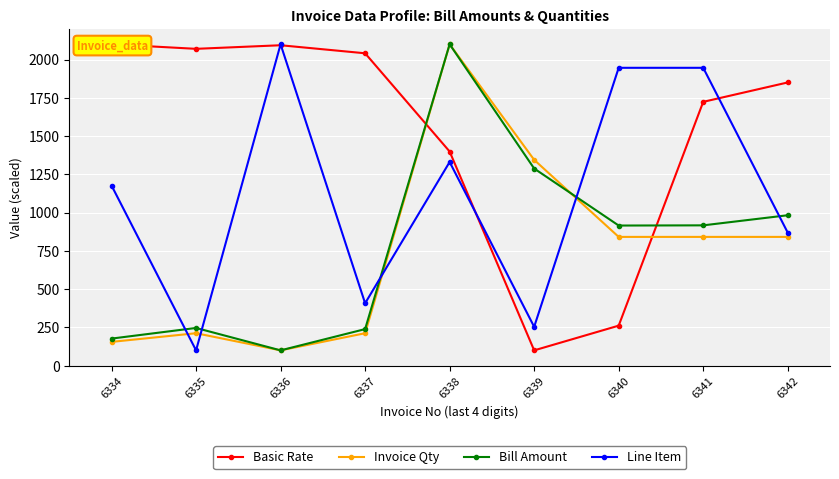

How many values in the Invoice Qty series are below 841?

4